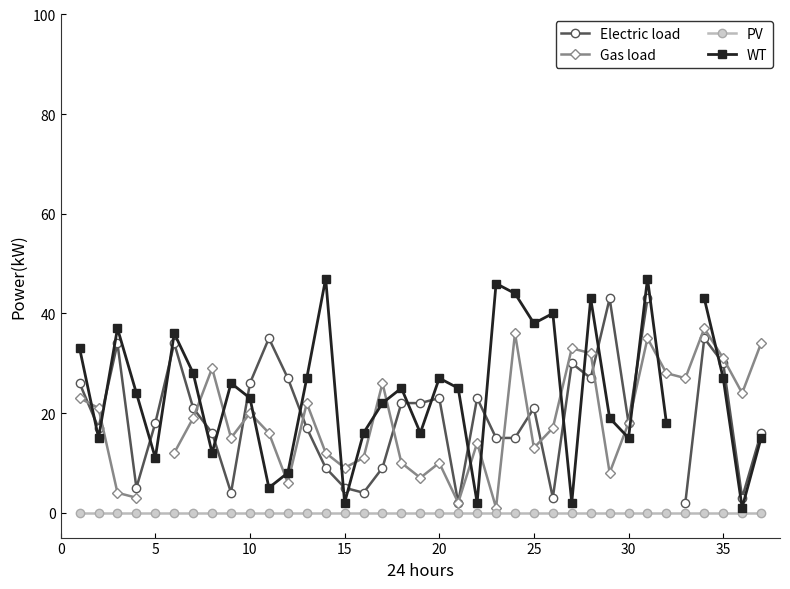

What is the value of the Gas load point at the 33rd from the left?

27.0